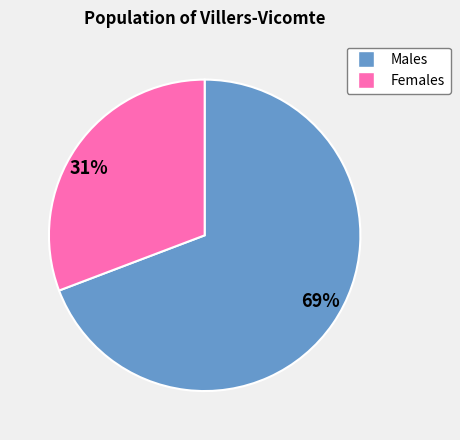

Is there a majority slice in this chart?

Yes